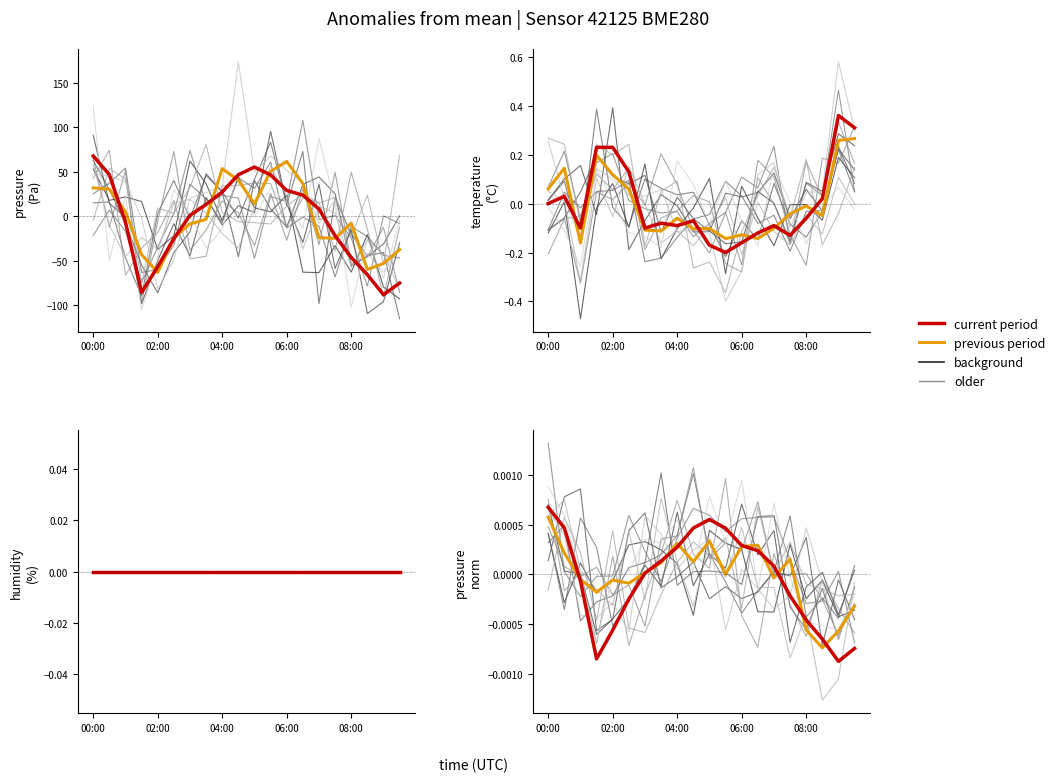

Which category has the highest value in the previous period series?

00:00